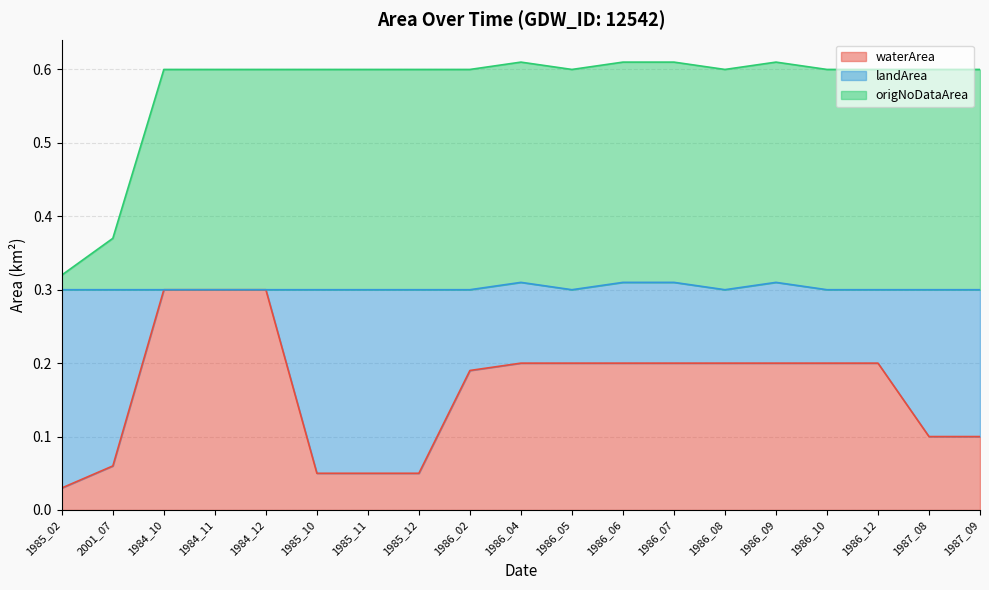

Is it true that origNoDataArea equals 0.4 at 1986_05?

False